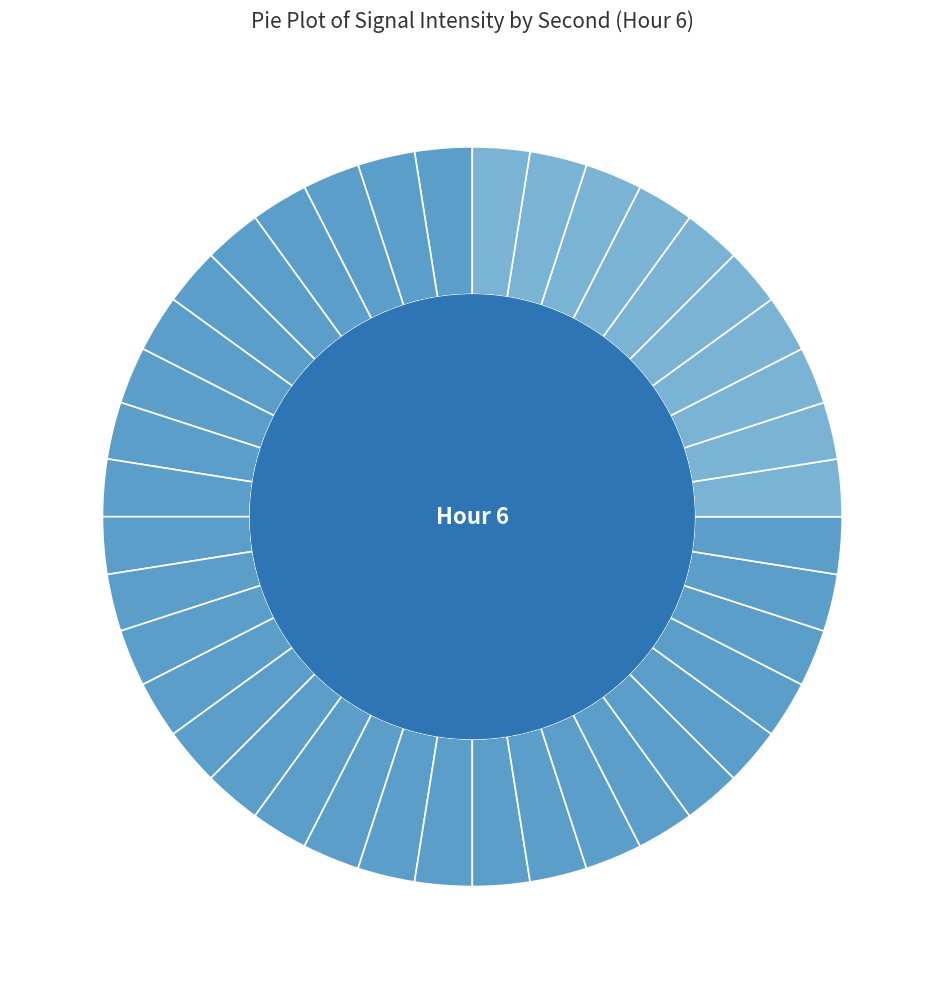

Is it true that 2 is 10% of the pie?

True